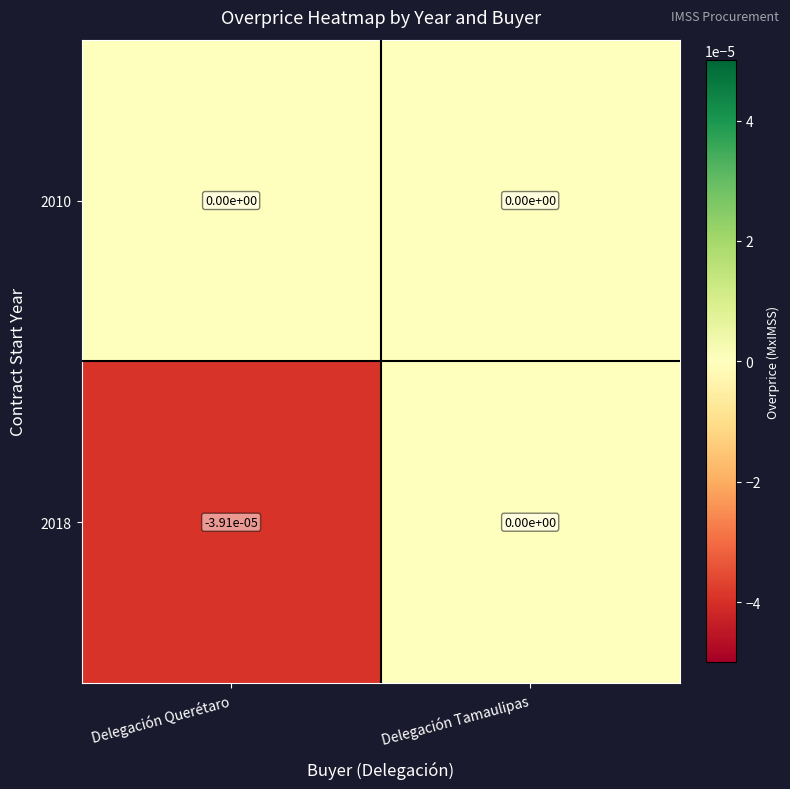

List the labels in order of 2018 value, largest first.

Delegación Tamaulipas, Delegación Querétaro